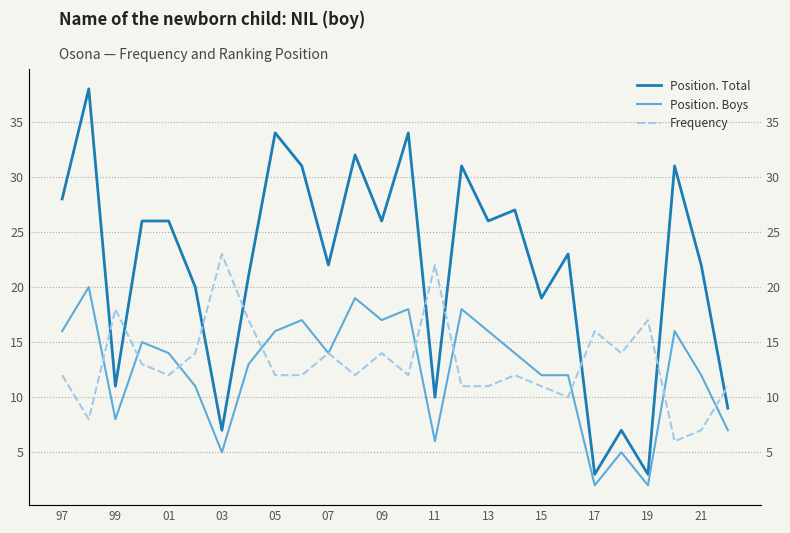

Between 13 and 15, which series saw the biggest shift?

Position. Total